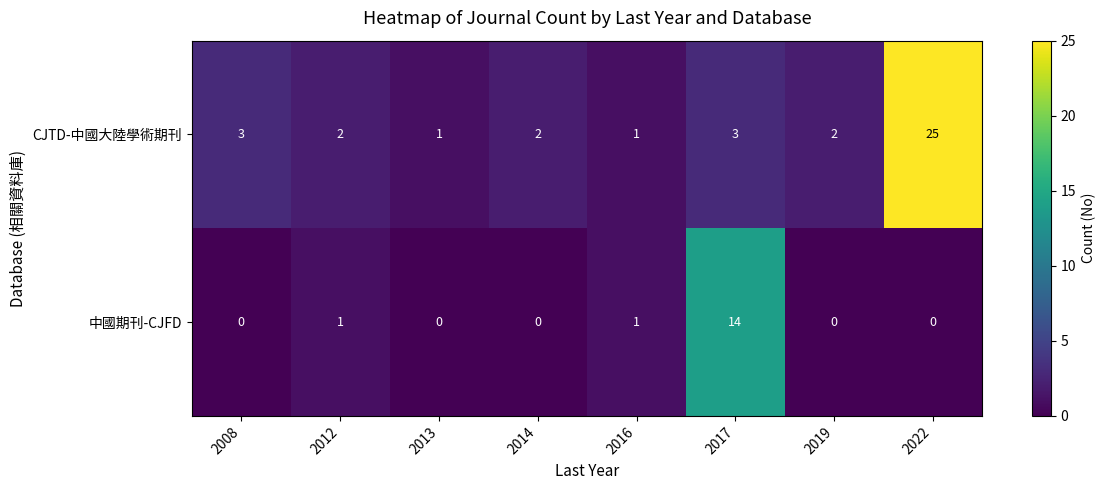

The 中國期刊-CJFD series shows 10 at 2017. True or false?

False